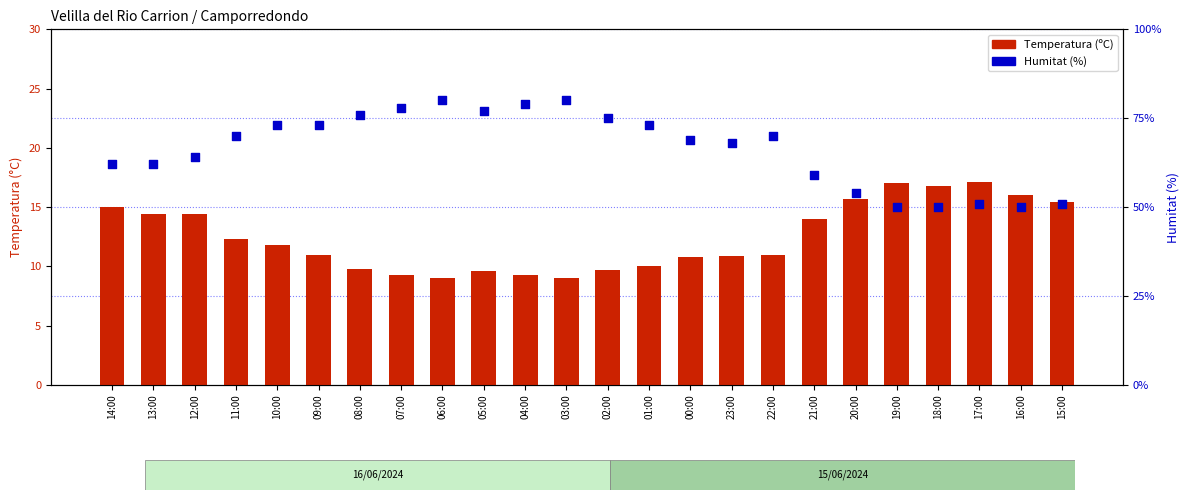

Which series has the largest Y range (max minus min)?

Humitat (%)